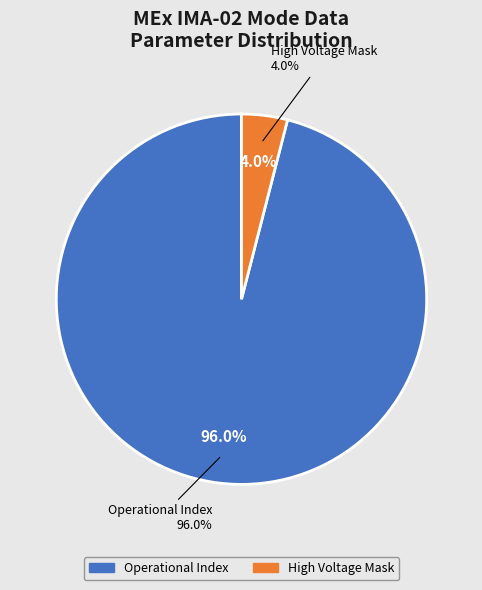

True or false: Azimuth Sum Mode accounts for 9% of the total.

False